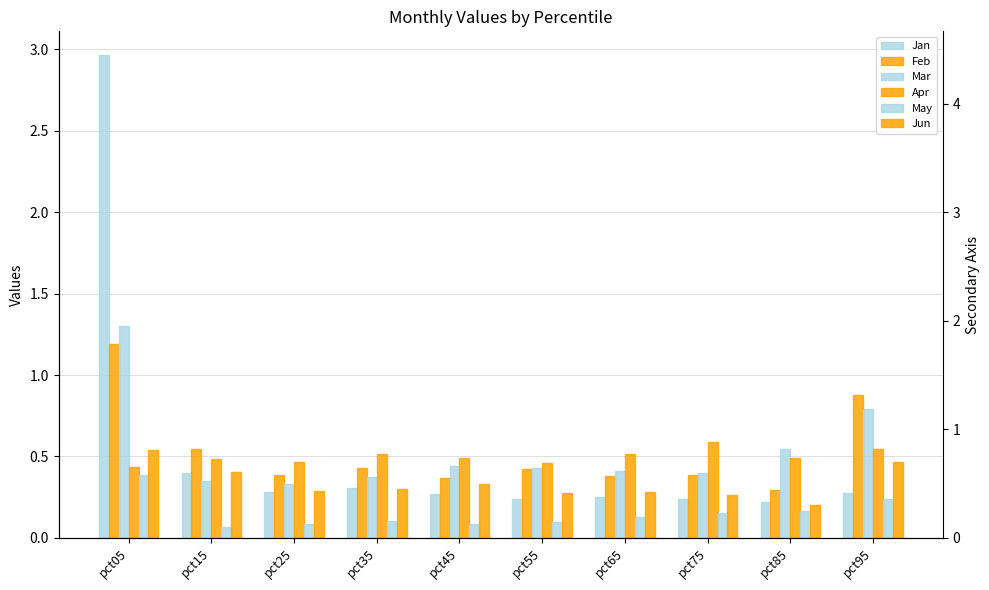

Which has a higher value, pct75 or pct55?

pct55